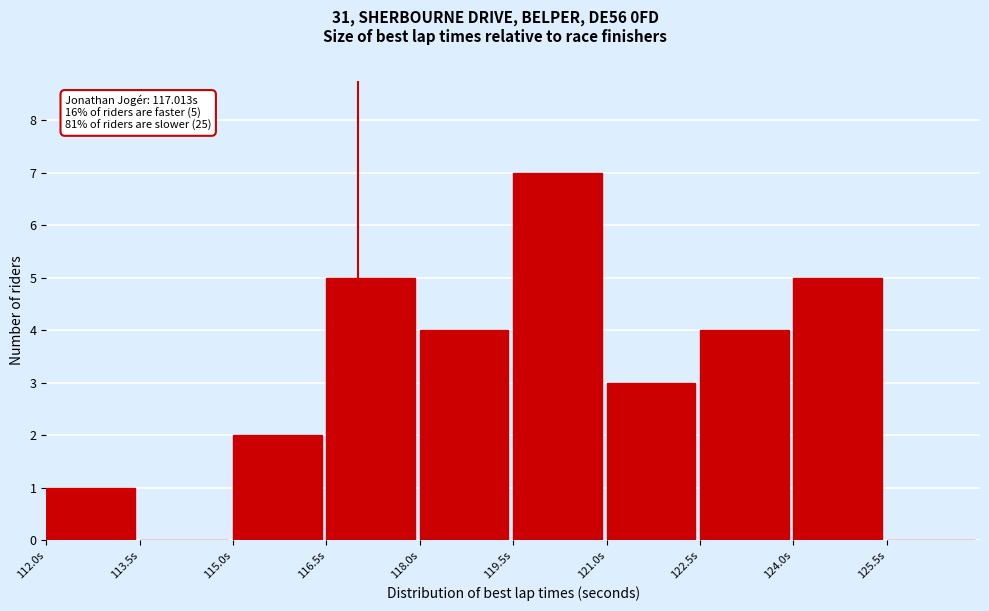

Which range on the x-axis has the tallest bar?

119.5 to 121.0